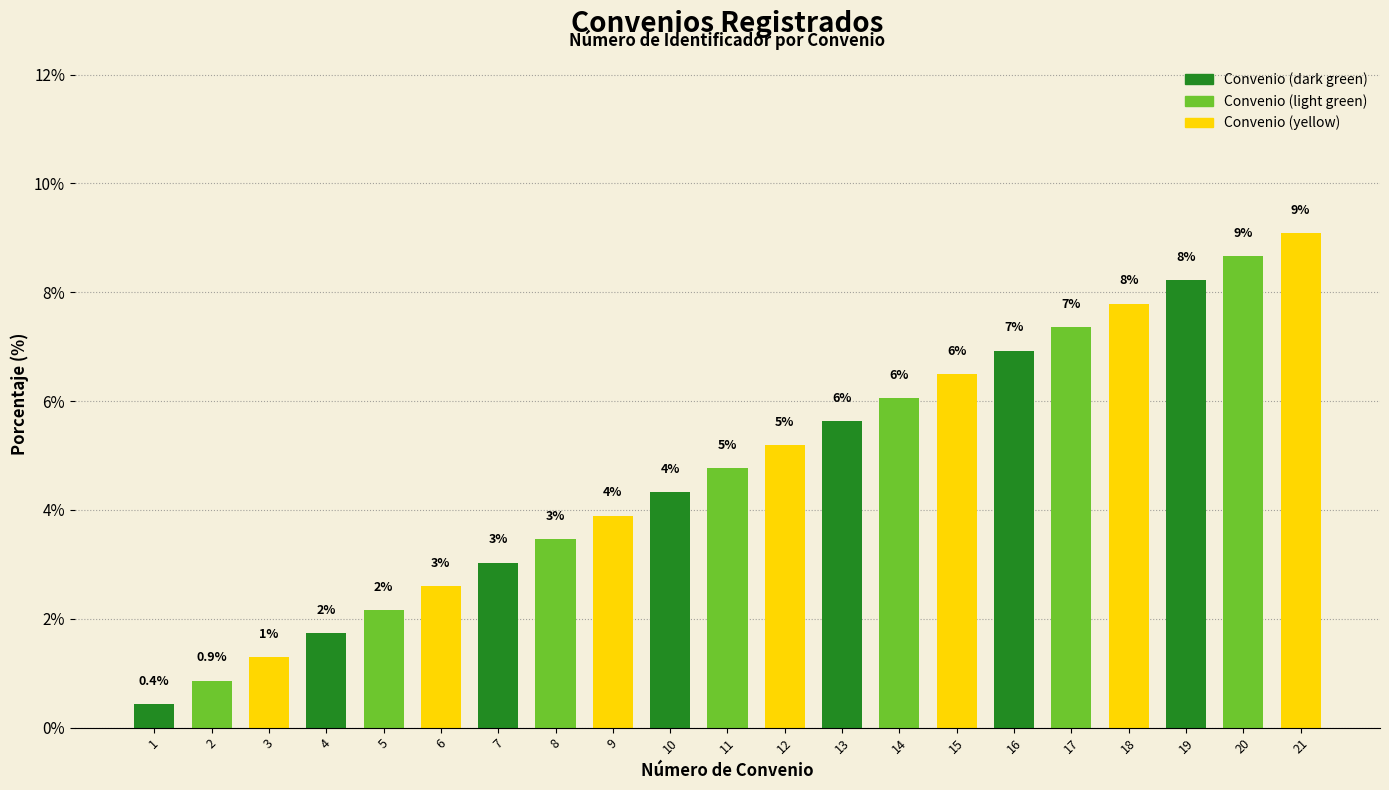

Does the chart contain any negative values?

No